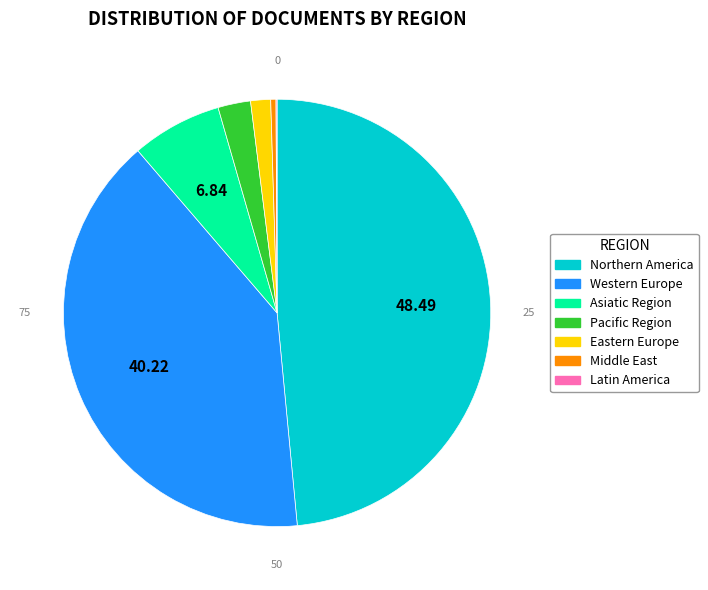

Combined, do Middle East and Northern America account for over 50%?

No